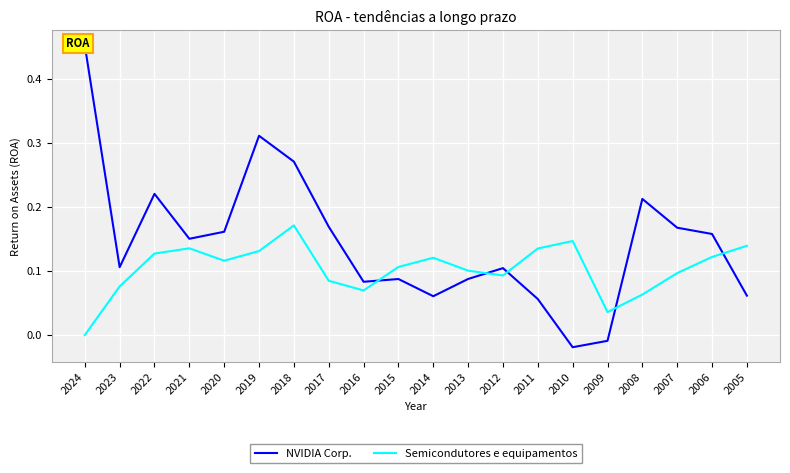

True or false: Semicondutores e equipamentos has a value of 0.1 at 2009.

False